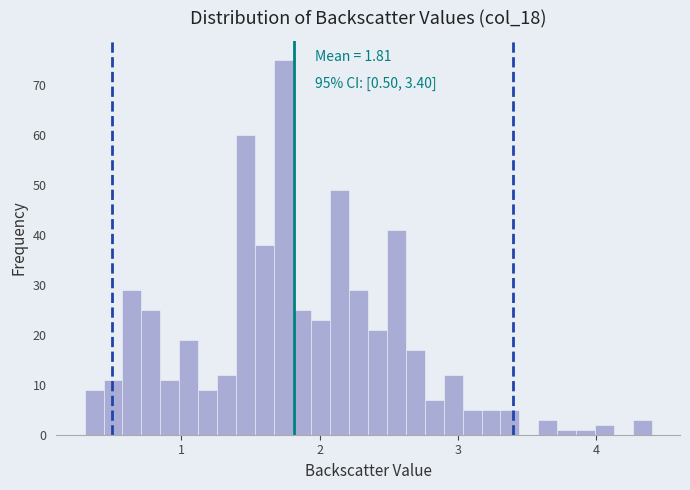

Around what value on the x-axis is the tallest bar? Give the approximate position of its centre, as read against the axis.

1.7